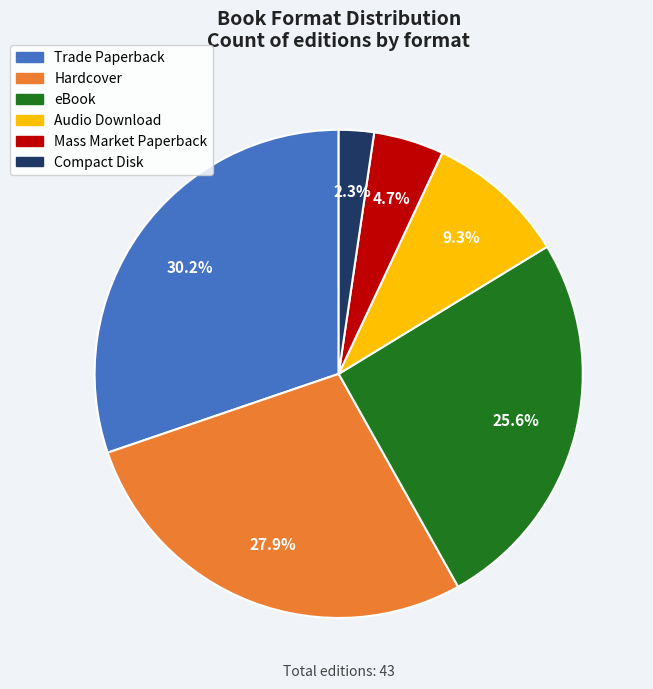

What portion of the pie excludes Hardcover?

72.1%